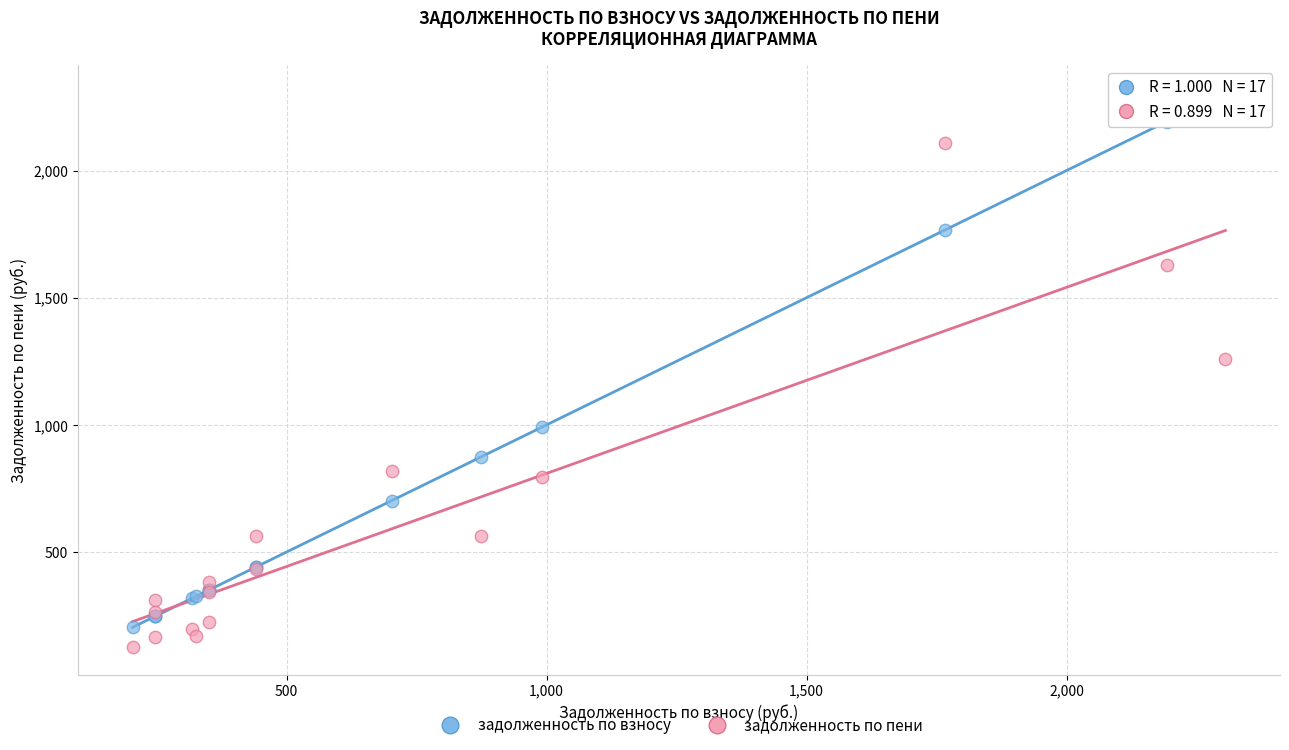

Which series reaches the minimum Y coordinate?

задолженность по пени